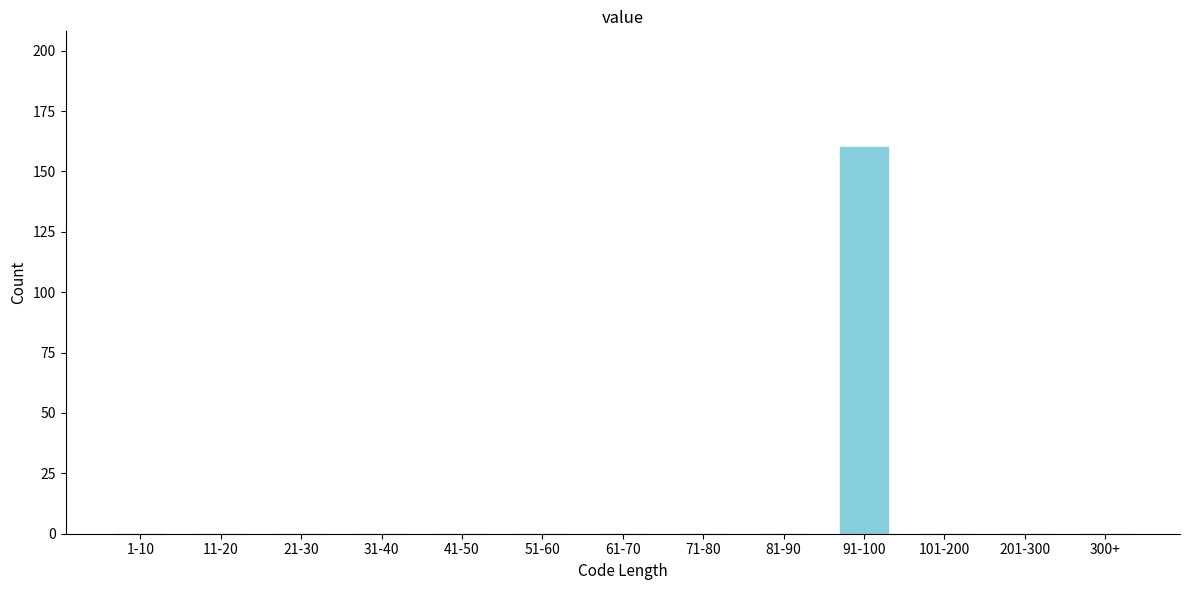

Reading right to left, list all the values displayed in this chart.

300+=0	201-300=0	101-200=0	91-100=160	81-90=0	71-80=0	61-70=0	51-60=0	41-50=0	31-40=0	21-30=0	11-20=0	1-10=0